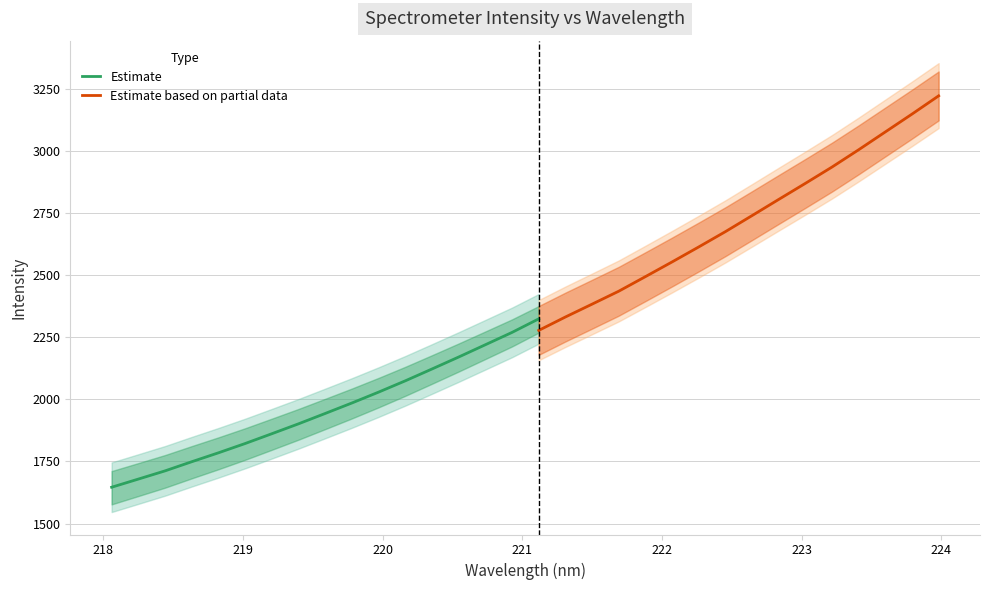

What is the maximum value for Estimate?

2324.7